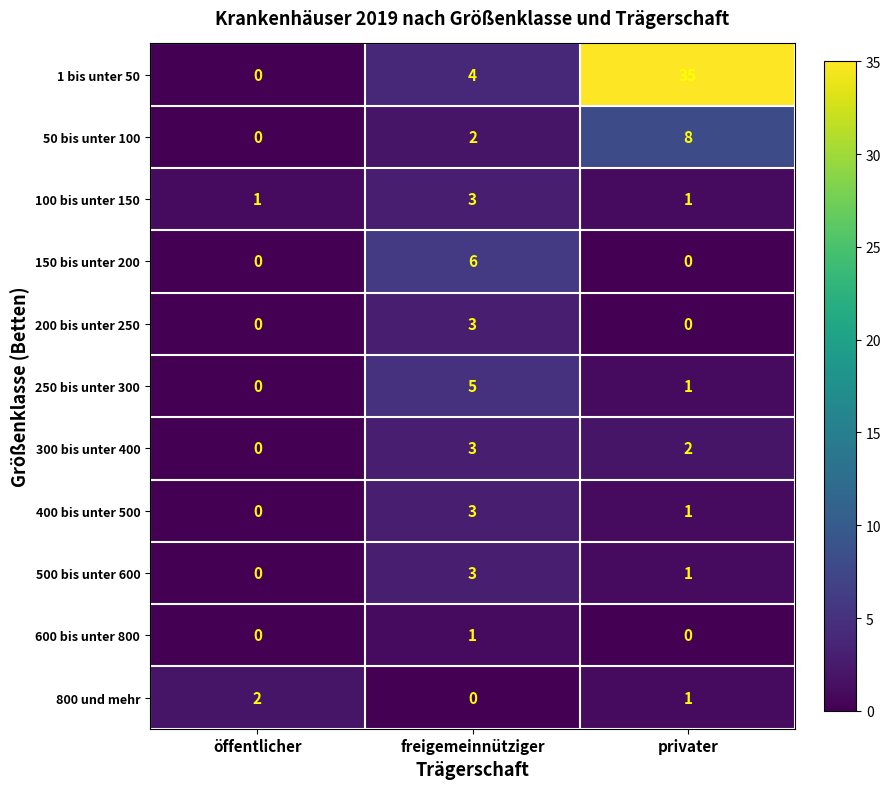

Is it true that 1 bis unter 50 equals -19 at öffentlicher?

False